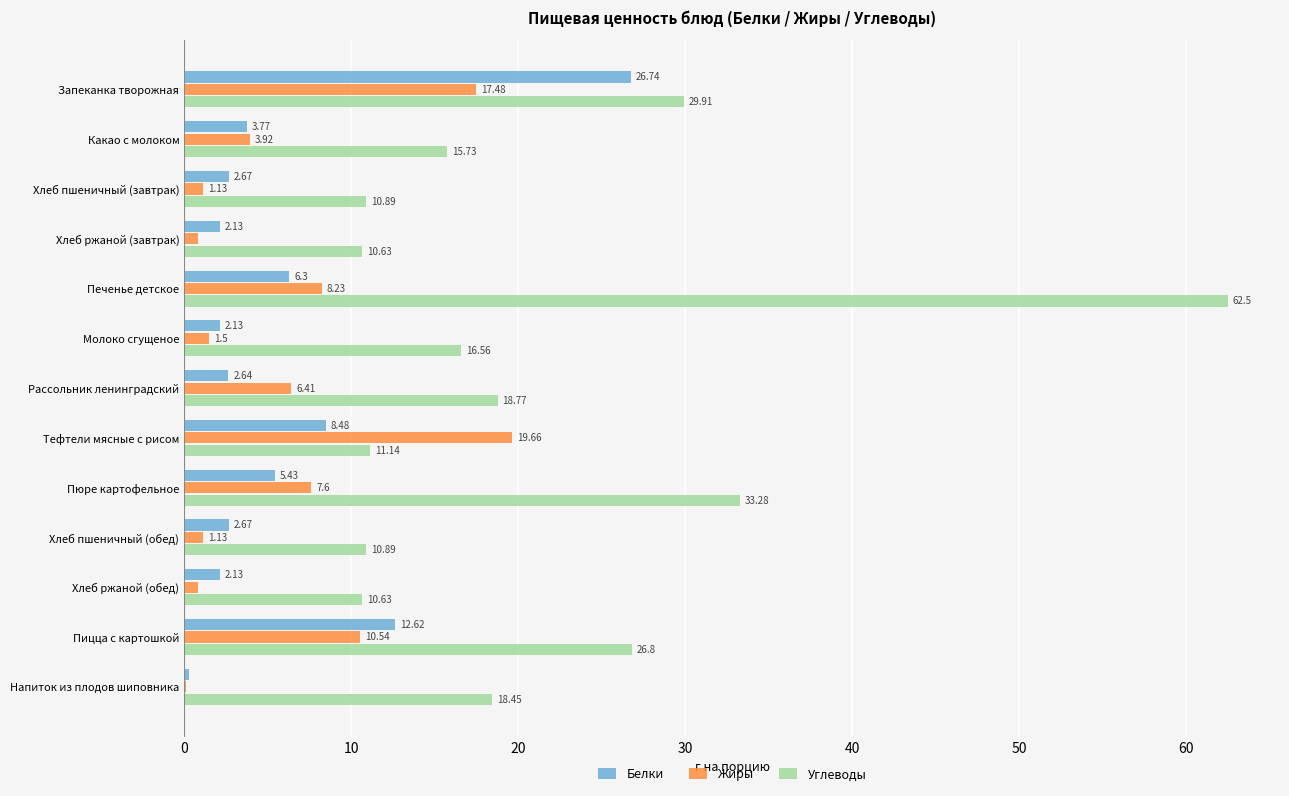

Where is Белки nearest to the value 13?

Пицца с картошкой